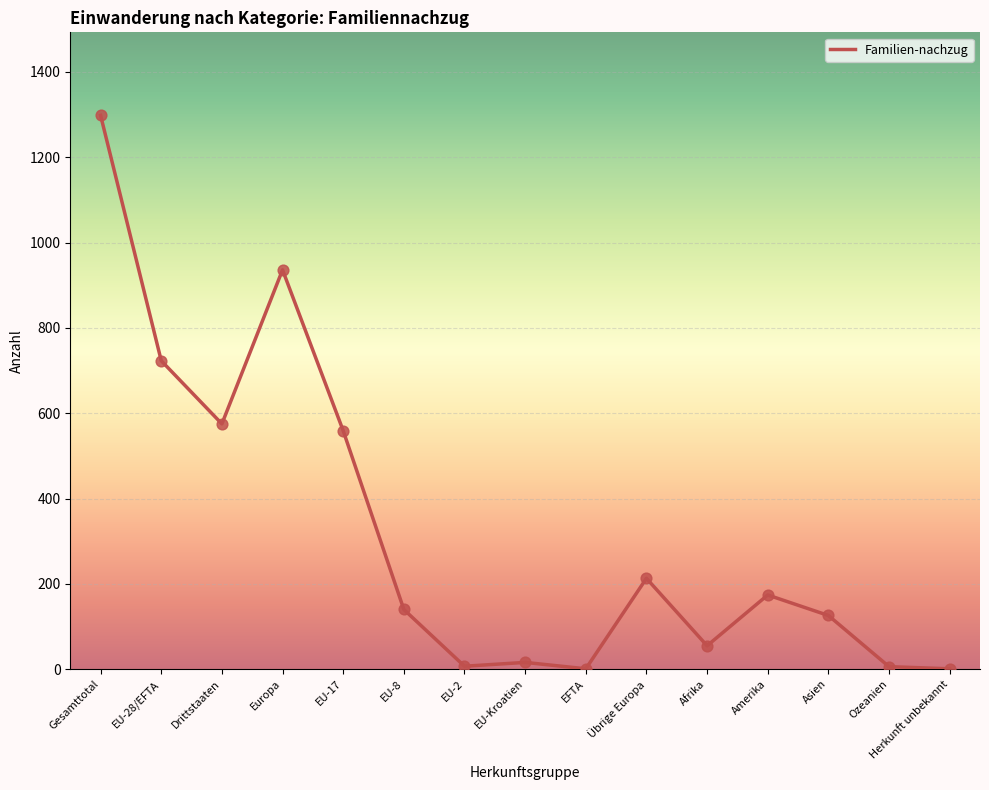

Approximately how many times larger is the value at Herkunft unbekannt compared to EU-Kroatien?

0.1